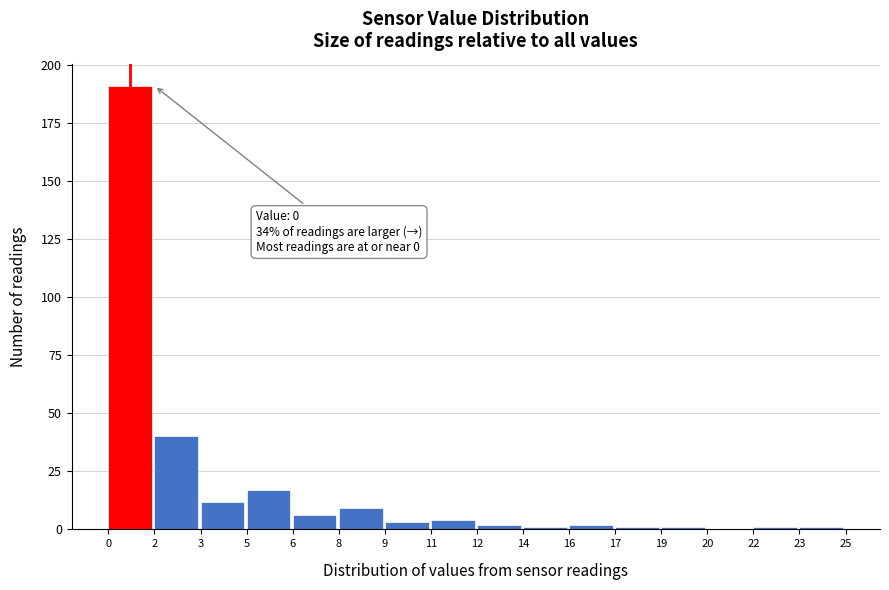

Reading left to right, extract all data points from this chart.

0=191	2=40	3=12	5=17	6=6	8=9	9=3	11=4	12=2	14=1	16=2	17=1	19=1	20=0	22=1	23=1